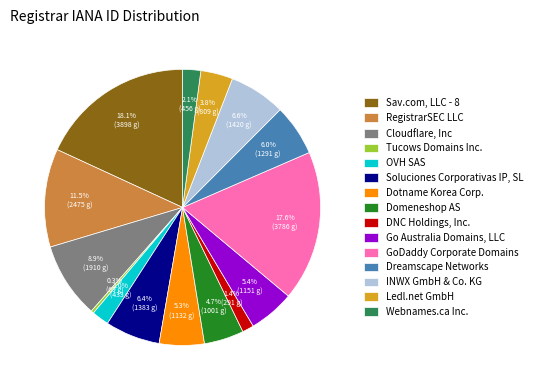

True or false: Tucows Domains Inc. accounts for 12% of the total.

False